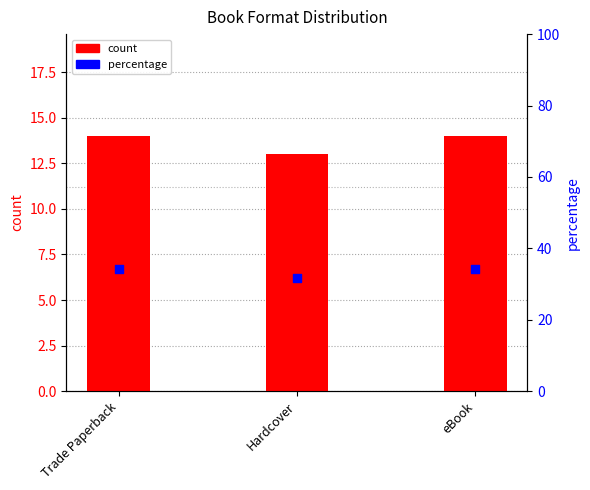

What is the total value across all series at Trade Paperback?

48.1